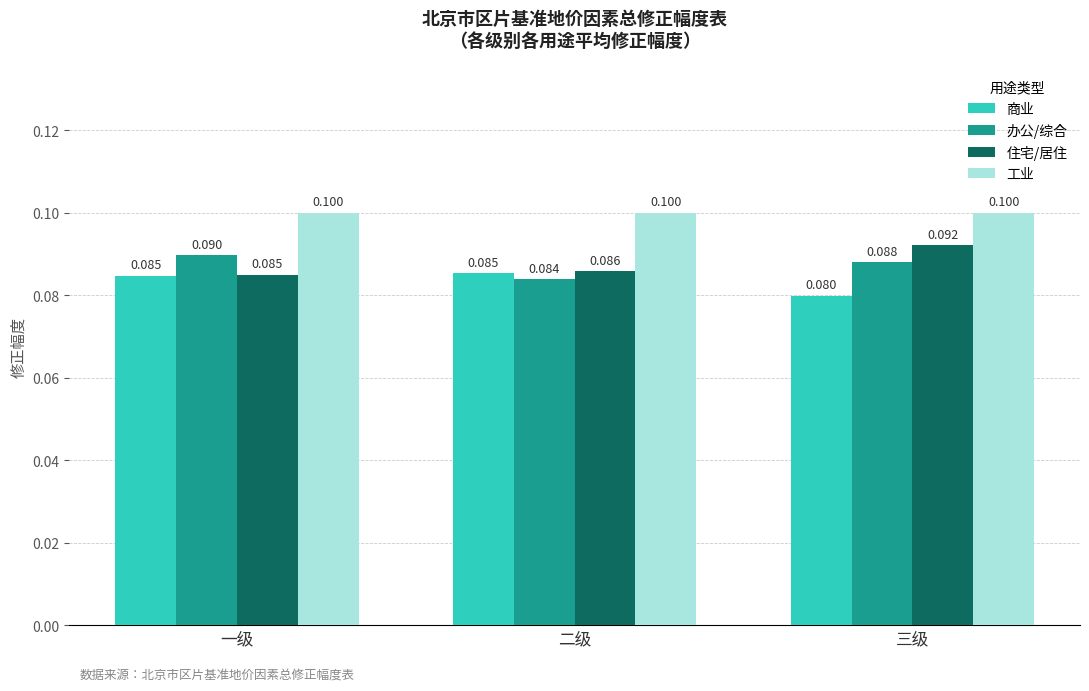

What position from the left is 二级?

2